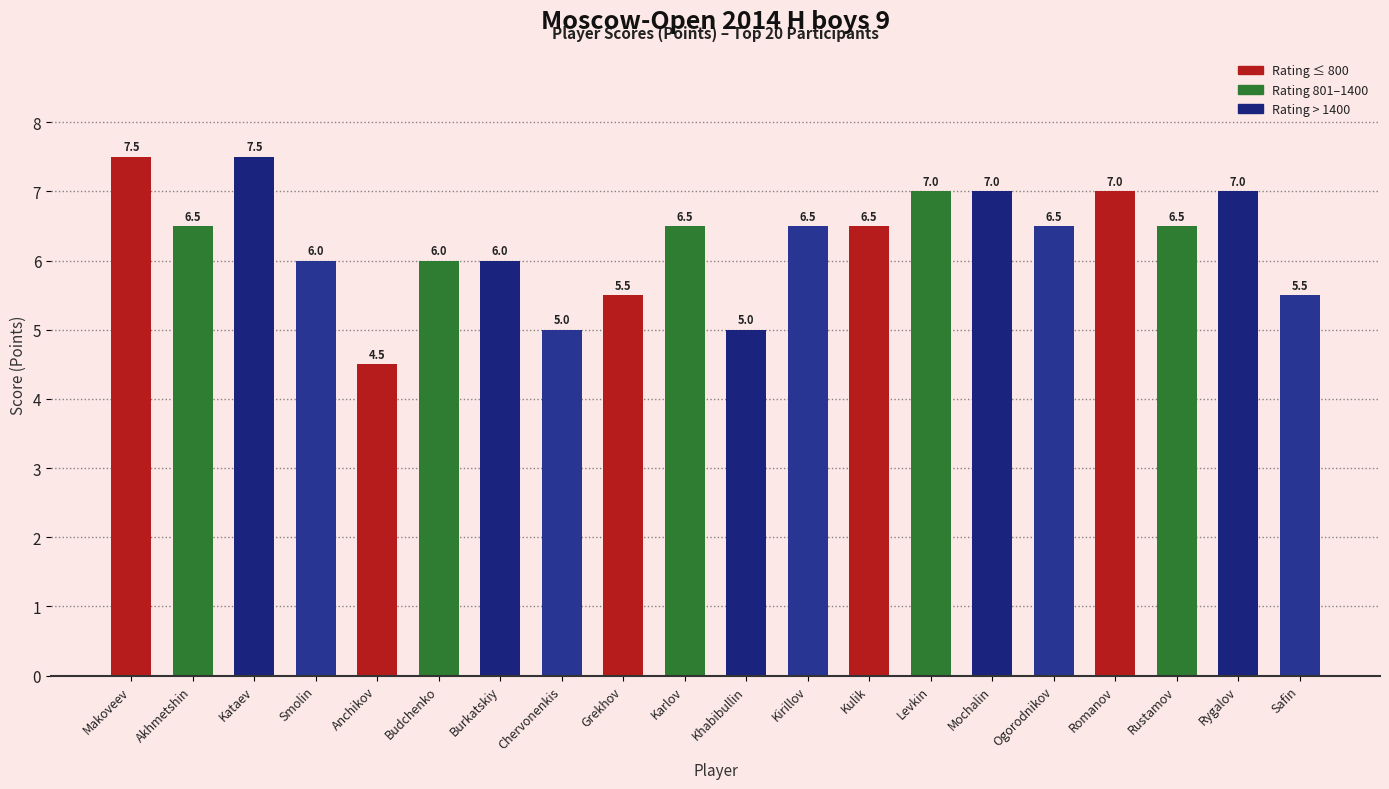

What is the average value?

6.3